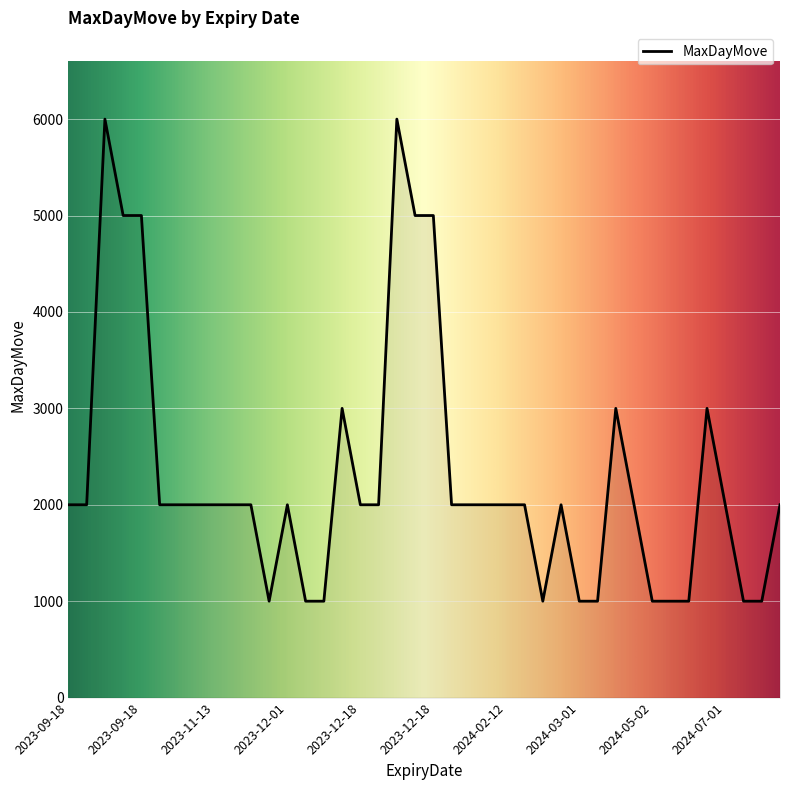

What is the difference between the maximum and minimum values?

5000